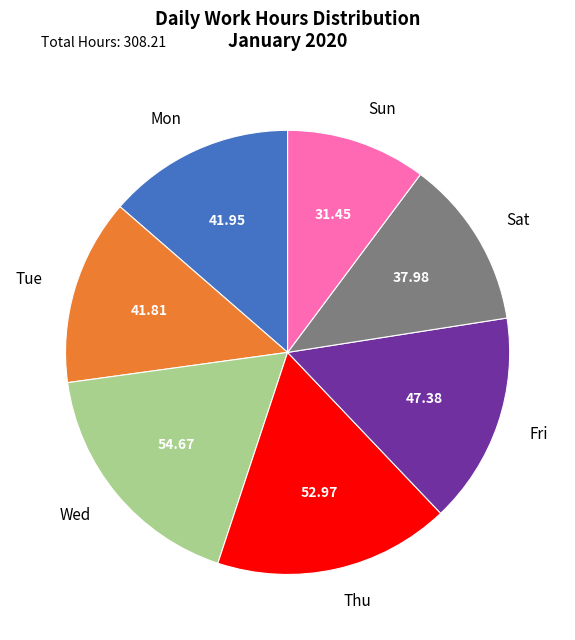

How many slices are in this pie chart?

7